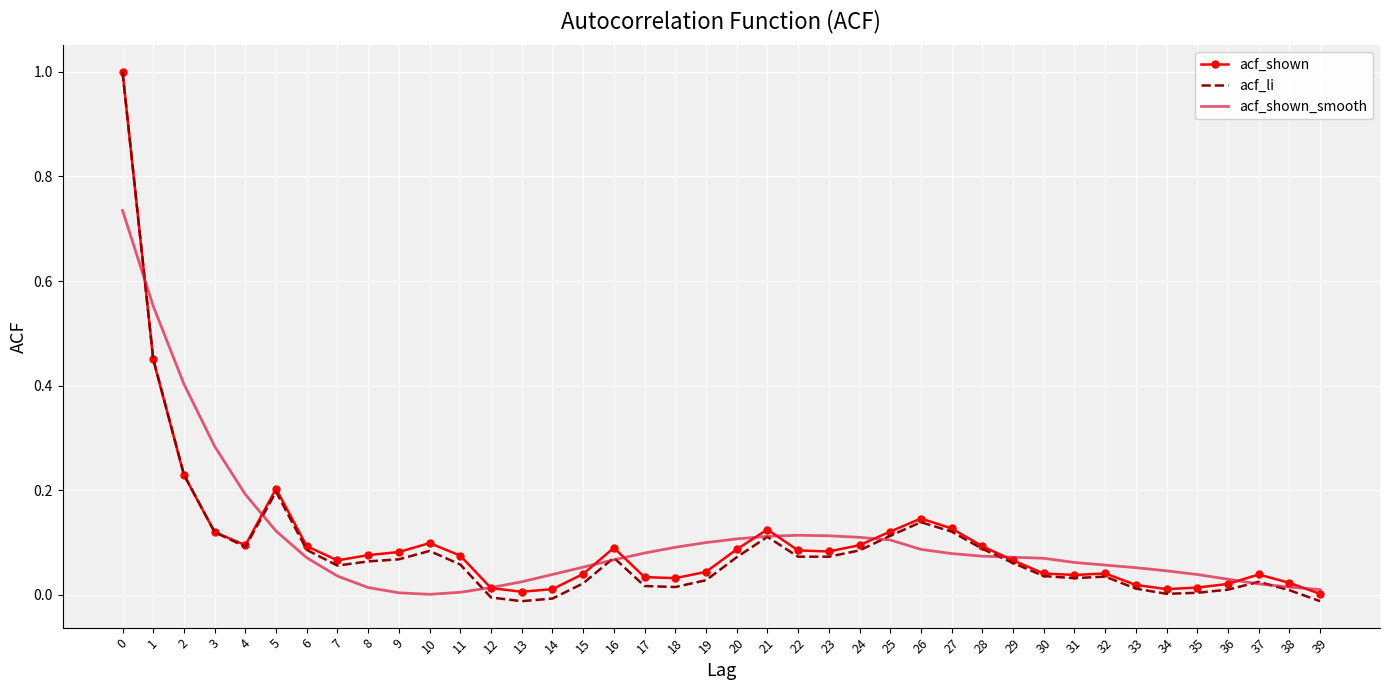

Which series changed the most between 4 and 39?

acf_shown_smooth